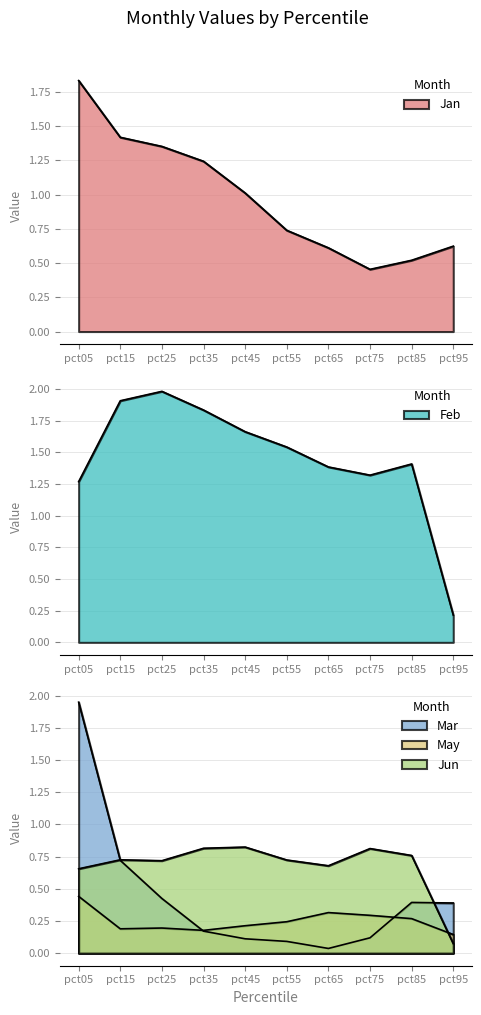

Which series has the largest total across all categories?

Feb